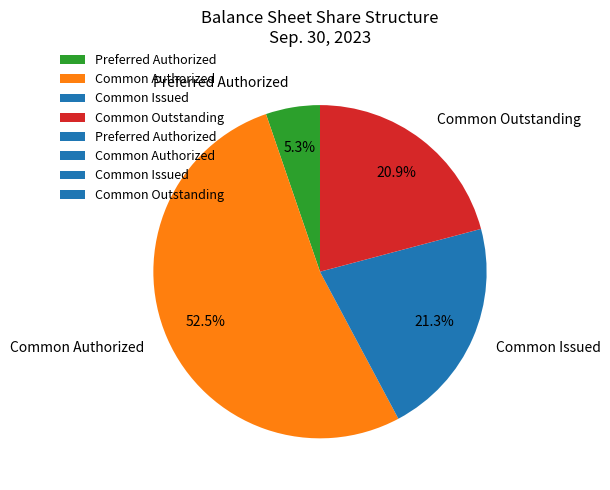

Does Common Issued represent more than half of the total?

No